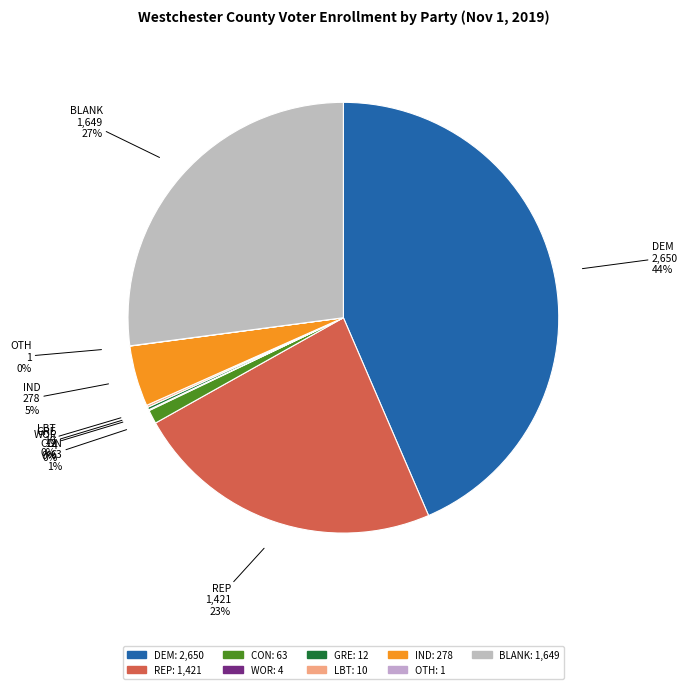

What percentage is the DEM slice, to the nearest percent?

44%